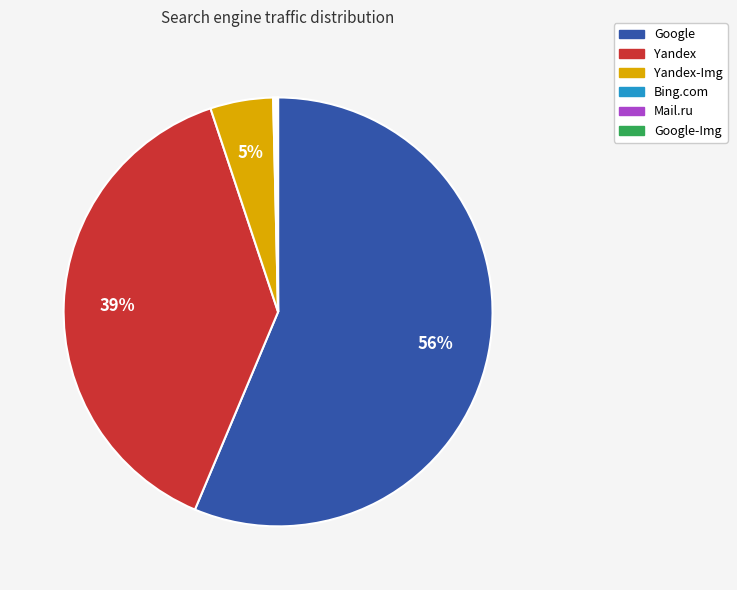

Is there any slice that represents more than half of the pie?

Yes